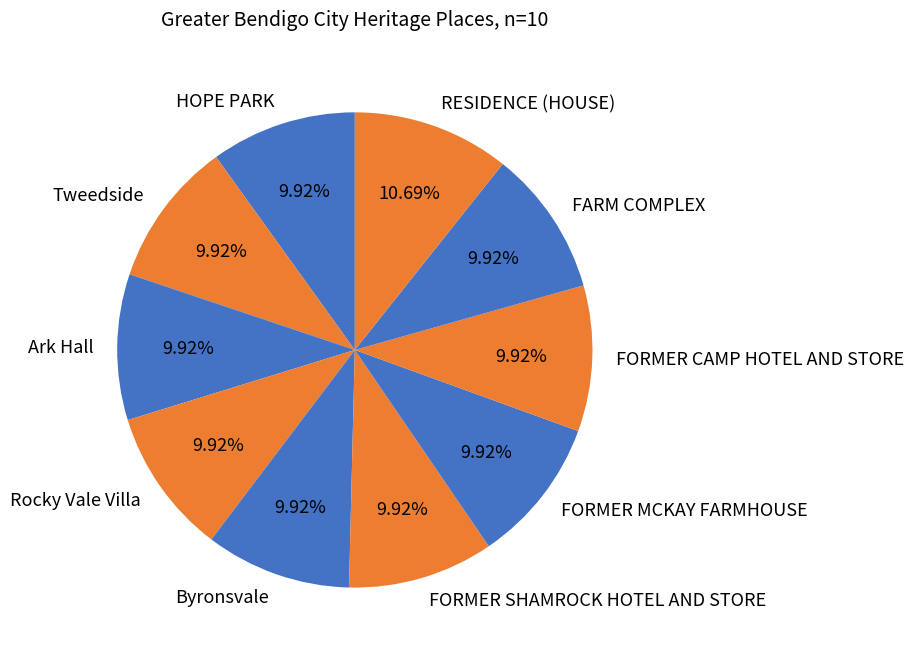

Does any single category account for the majority?

No